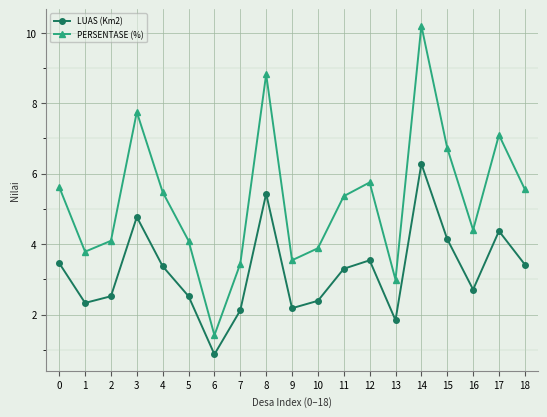

What value does the LUAS (Km2) series have at 9?

2.2